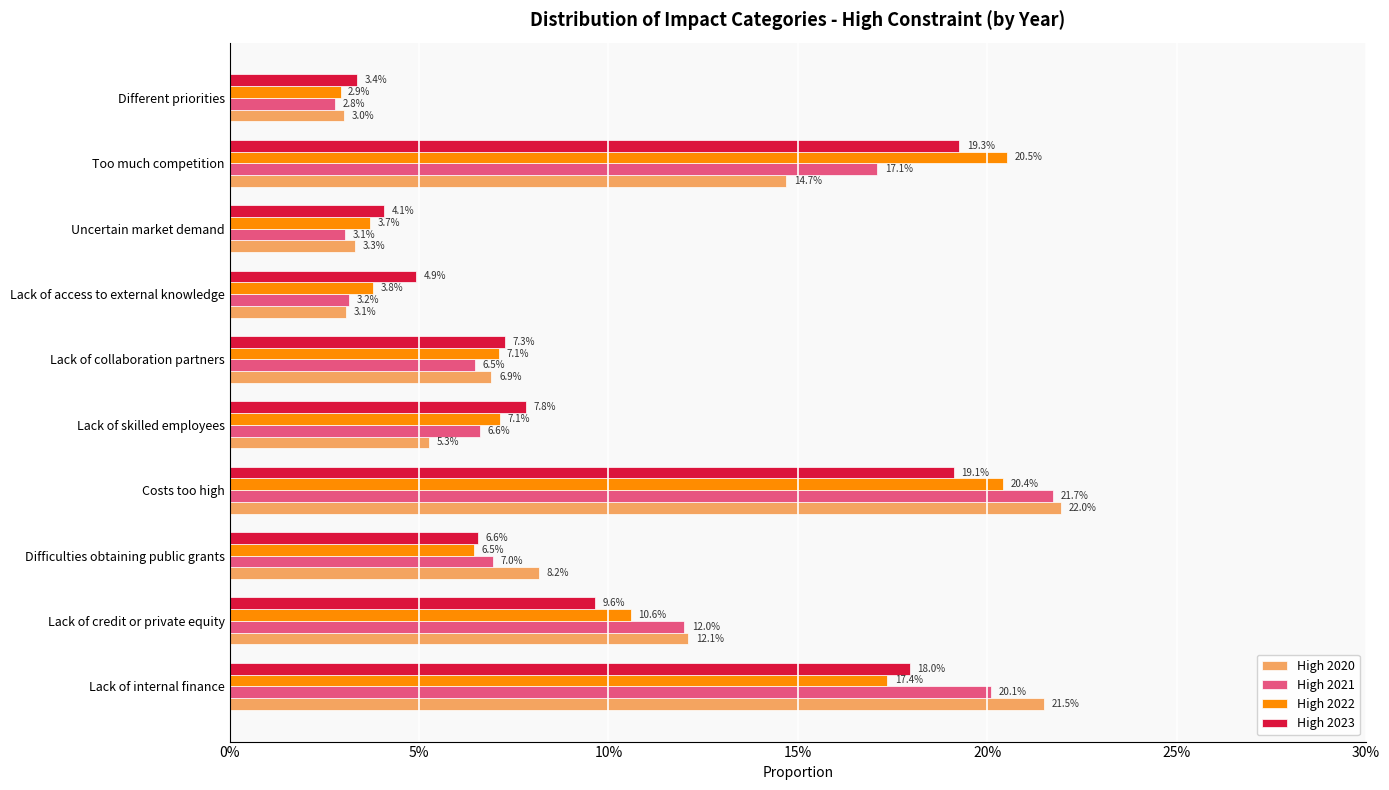

How many categories are shown in the chart?

10